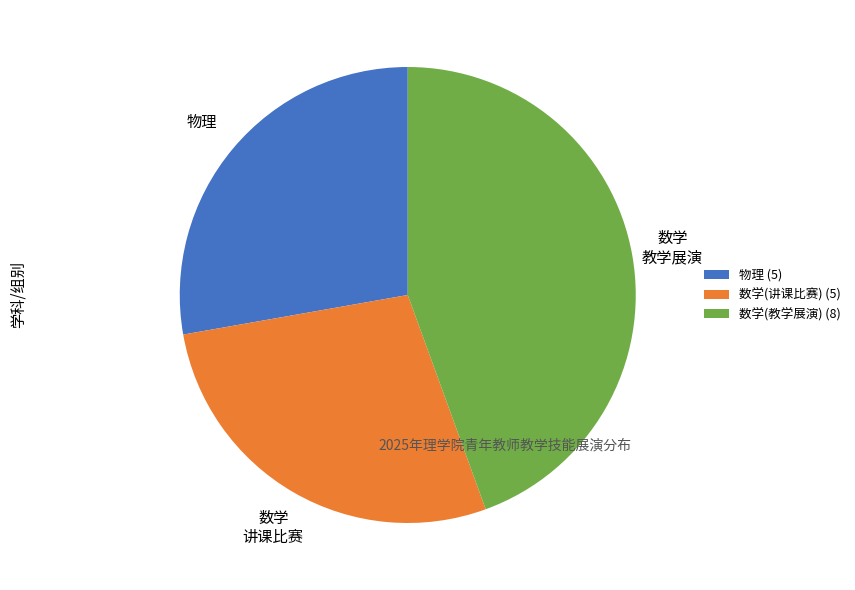

The 数学(教学展演) (8) slice represents 44% of the pie. True or false?

True